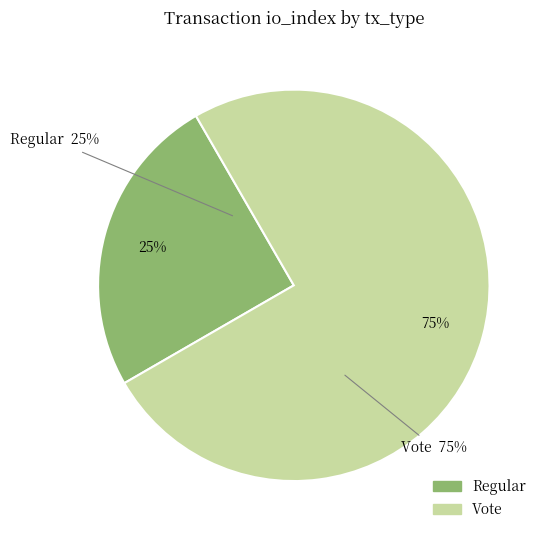

To the nearest percent, what is the average slice percentage?

50%